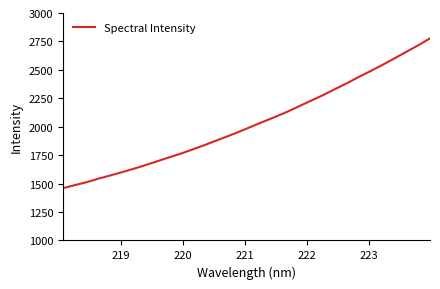

How many values exceed 2005?

16